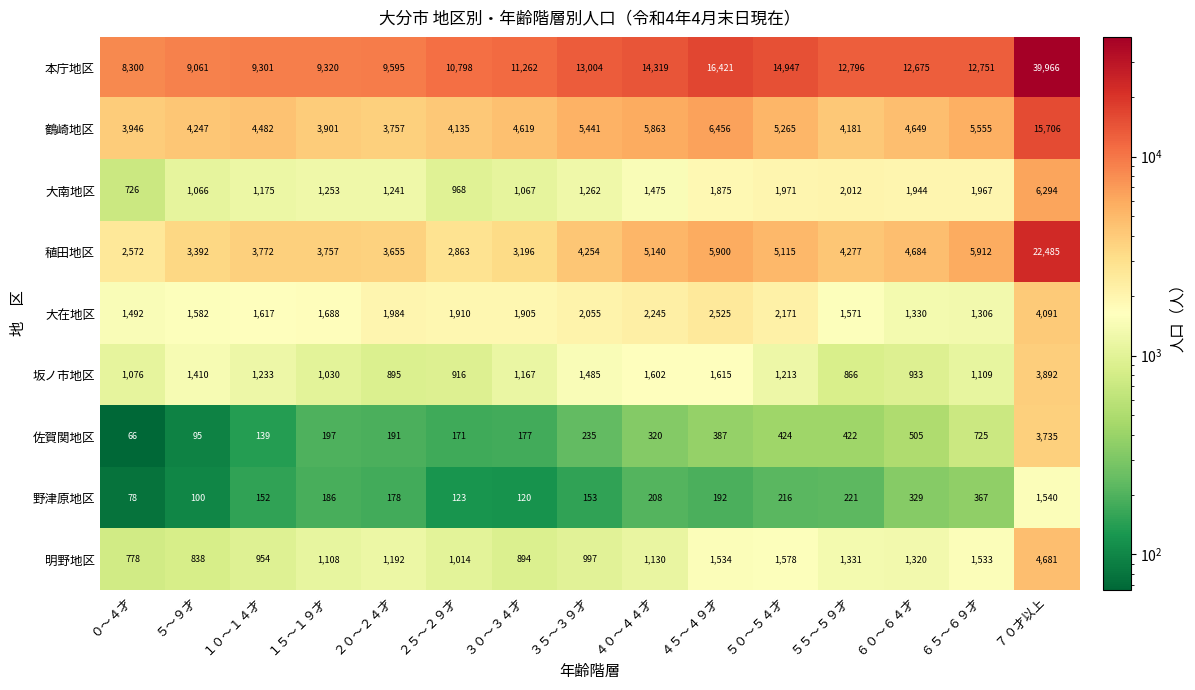

What is the difference between the highest and lowest values at ７０才以上?

38426